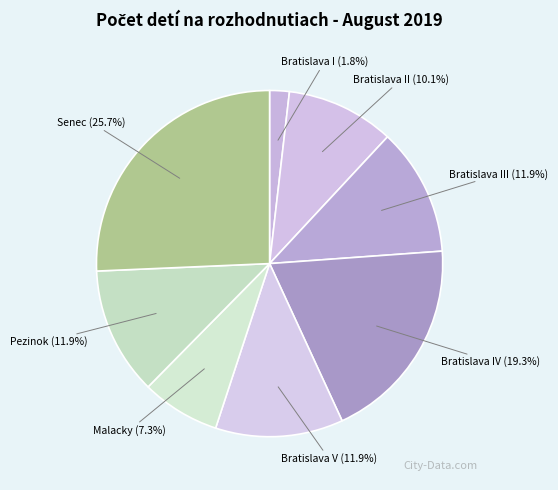

How many segments does this pie chart have?

8